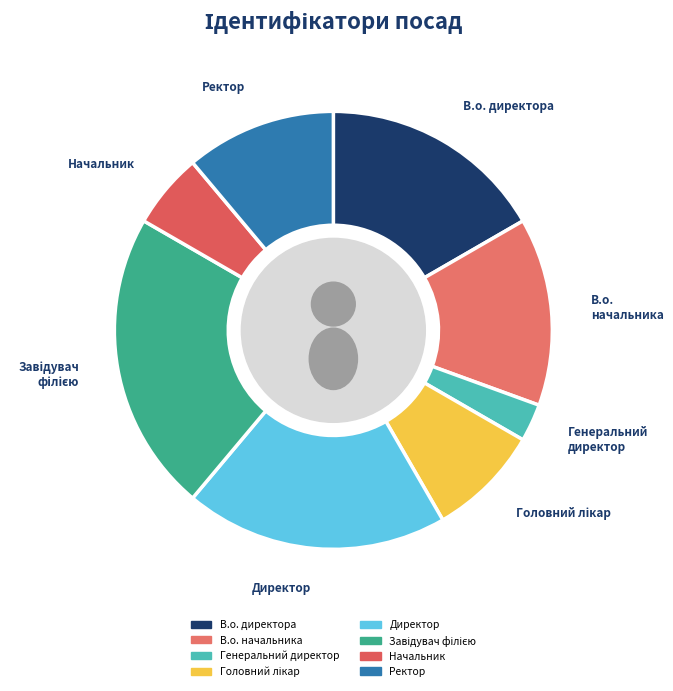

Is there a majority slice in this chart?

No